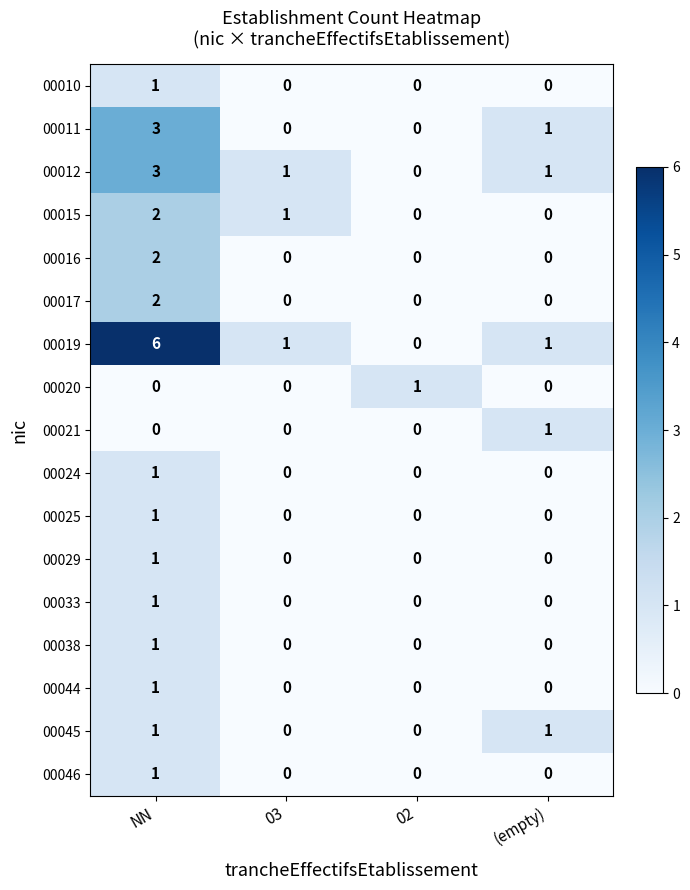

How many values in 00025 are above zero?

1